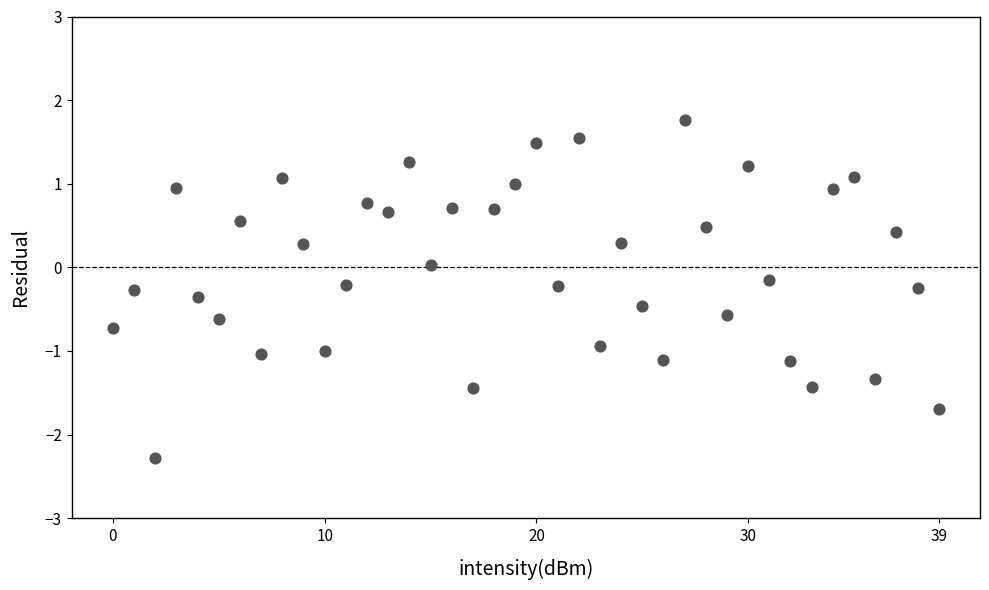

What is the range of Y values (max minus min)?

4.0